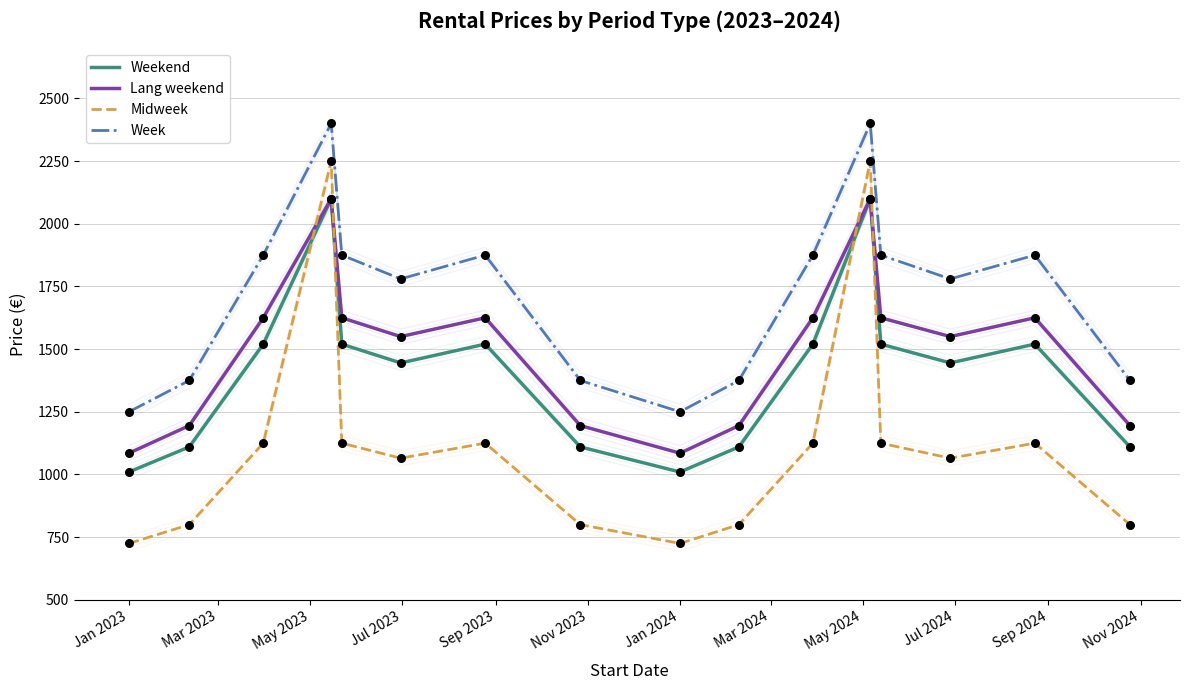

At how many categories does at least one series exceed 1717?

10